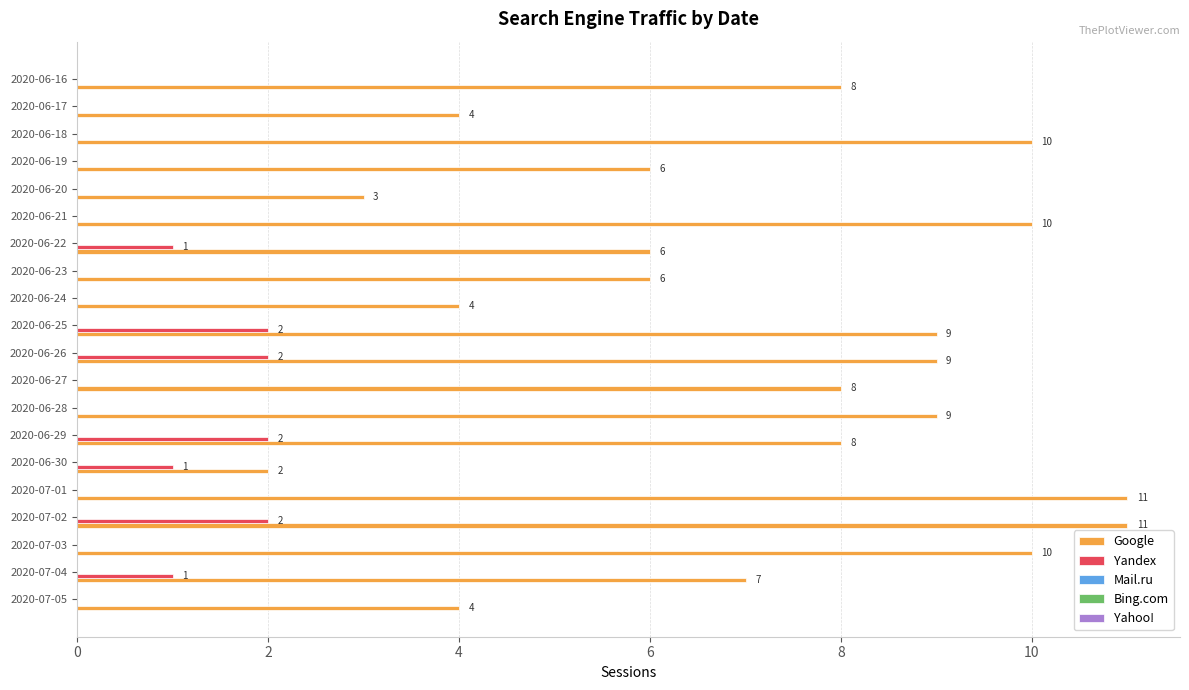

At which category is the sum across all series the highest?

2020-07-02